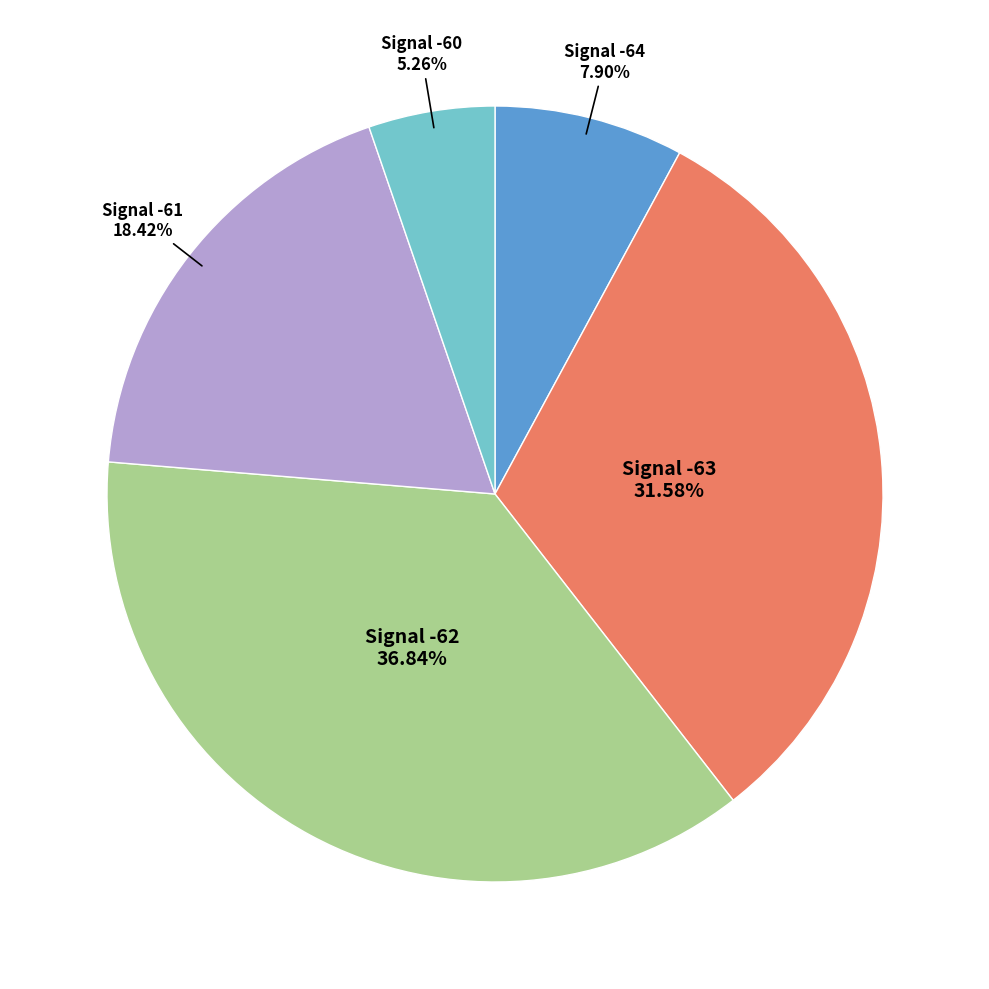

Does any single category account for the majority?

No